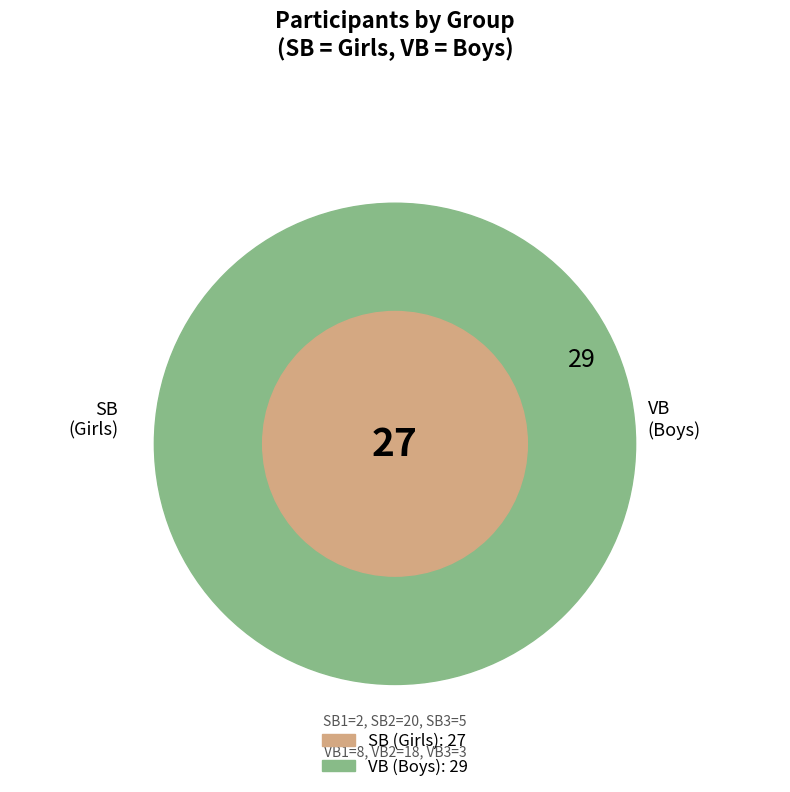

Do VB1 and VB3 together represent more than half of the pie?

No